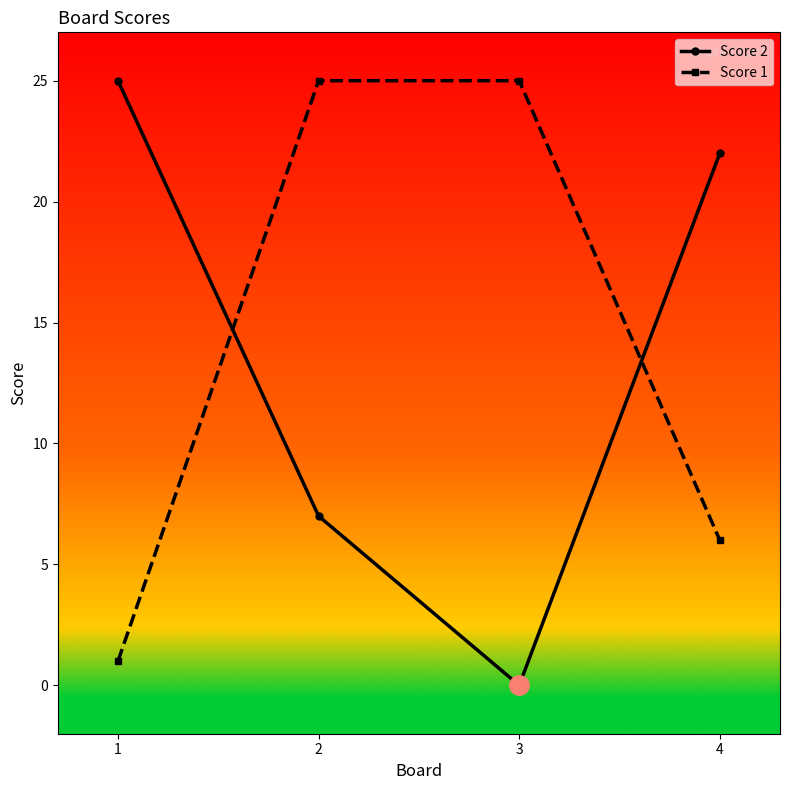

Where is Score 1 nearest to the value 13?

4